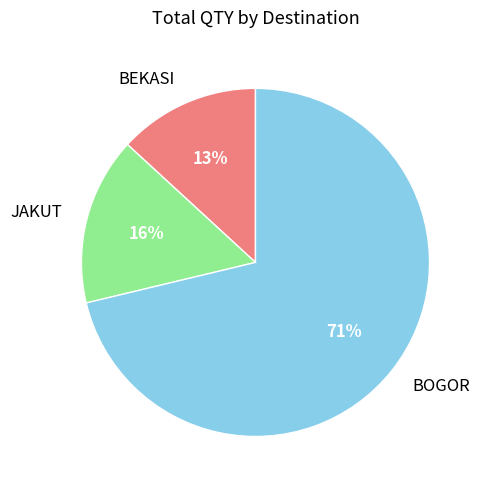

Is it true that BOGOR is 65% of the pie?

False